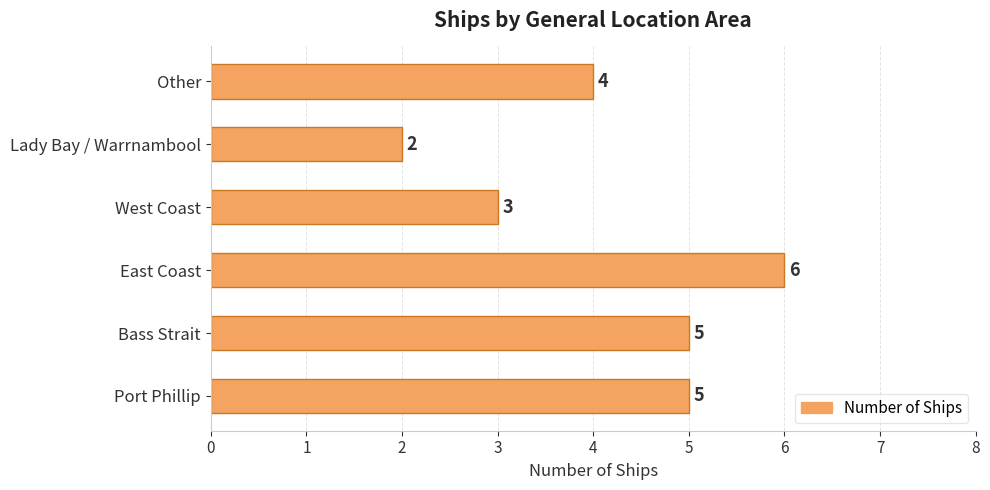

What is the ratio of the value at Bass Strait to the value at West Coast?

1.7